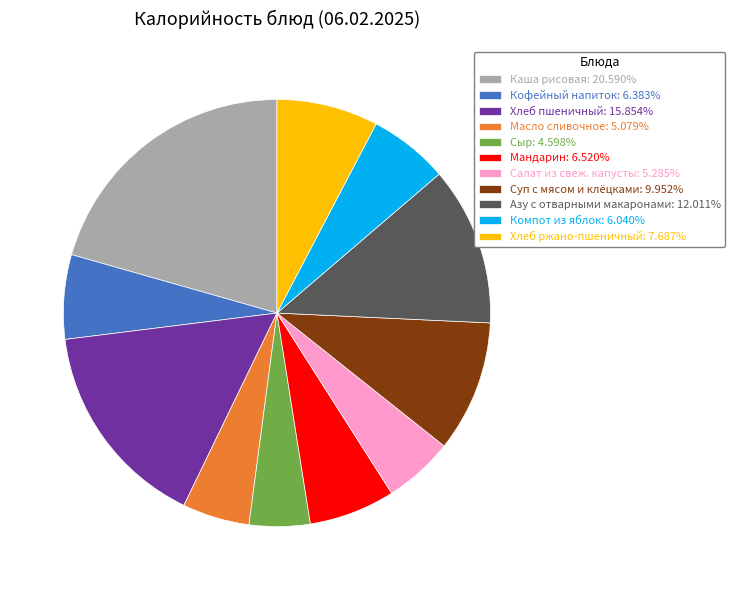

What is the ratio of the value at Азу с отварными макаронами: 12.011% to the value at Сыр: 4.598%?

2.6